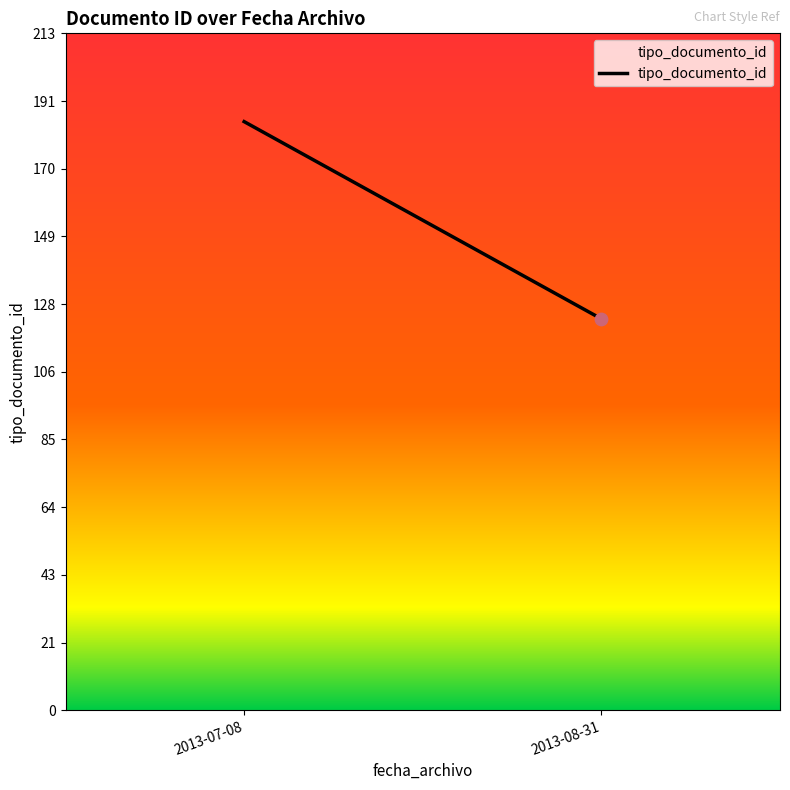

What is the change in value from 2013-07-08 to 2013-08-31?

-62